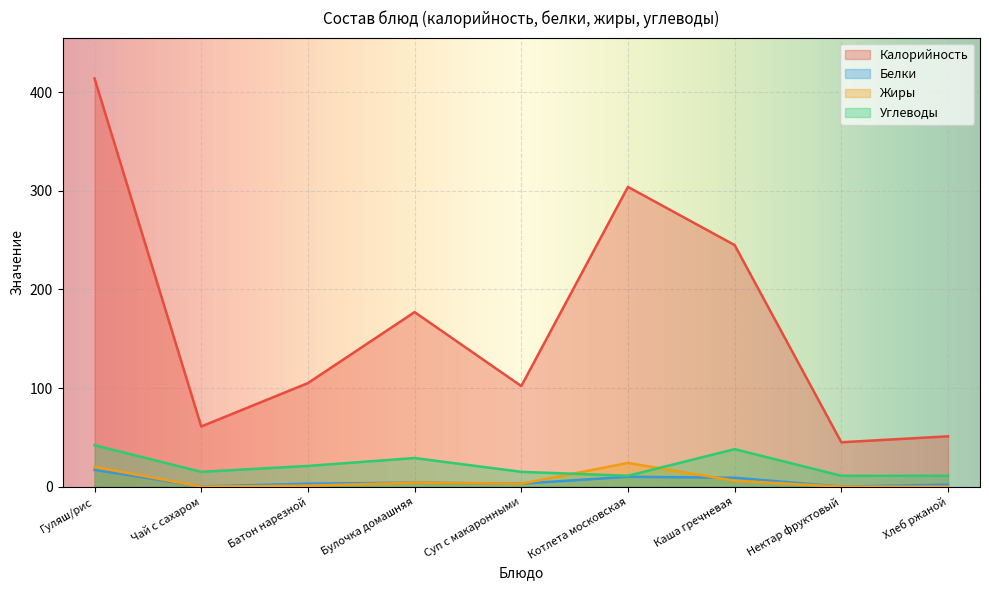

What is the label of the 6th point from the right?

Булочка домашняя